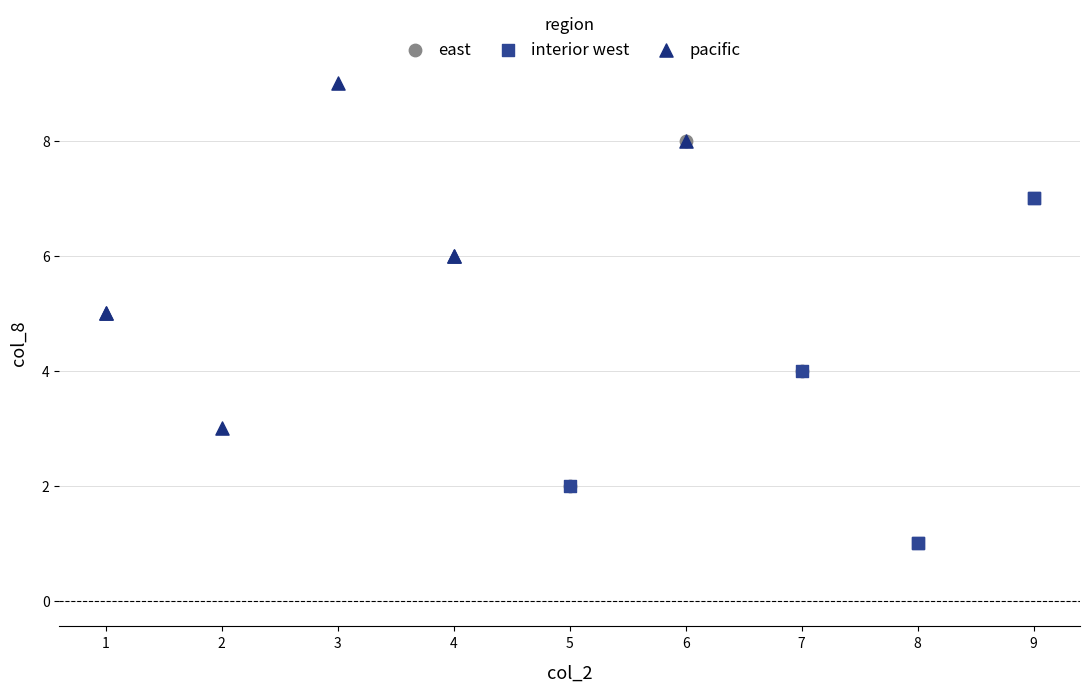

Which series reaches the minimum Y coordinate?

interior west